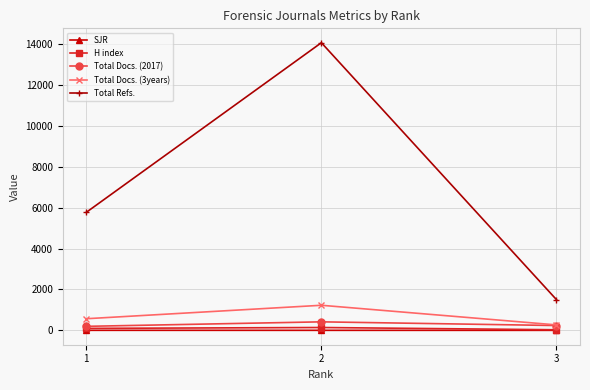

Which series changed the most between 1 and 2?

Total Refs.